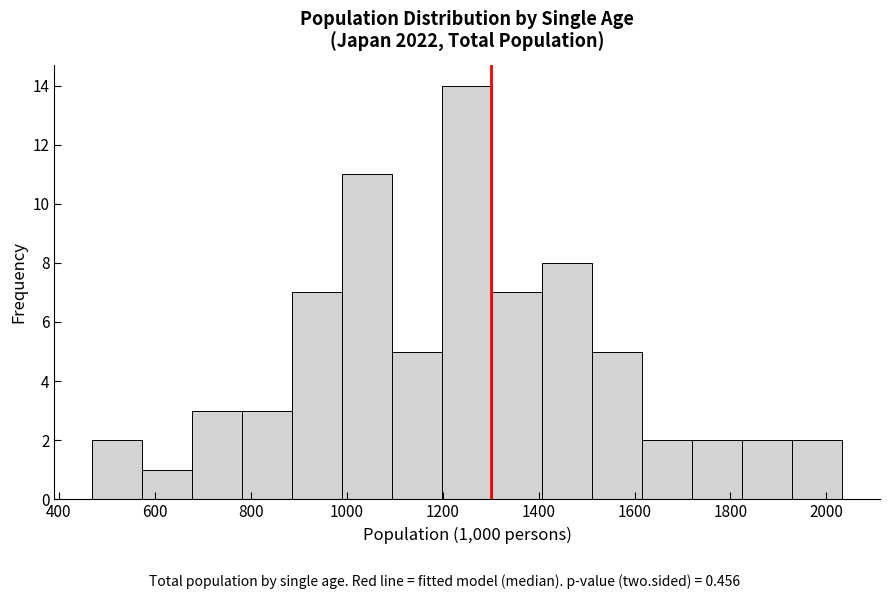

Which range on the x-axis has the tallest bar?

1200 to 1300